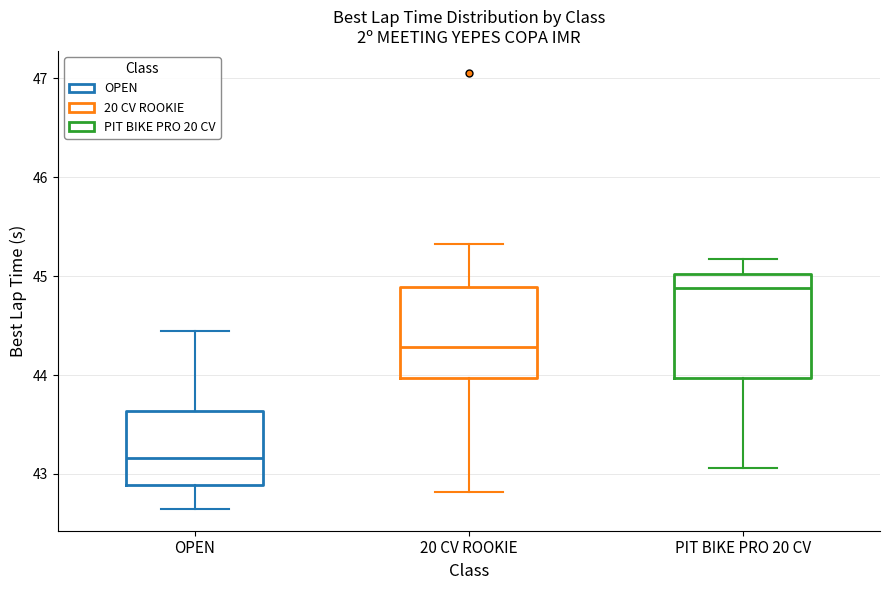

Where does the upper whisker of the box for PIT BIKE PRO 20 CV end on the y-axis? The values are not printed on the chart, so give them approximately, as read against the axis.

45.2